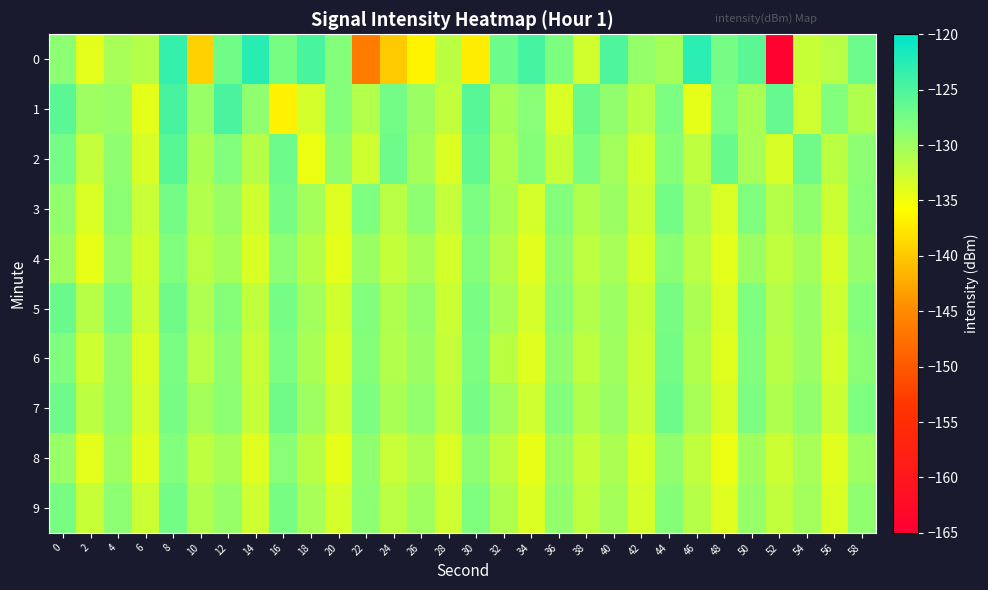

What is the total value across all series at 26?

-1305.9